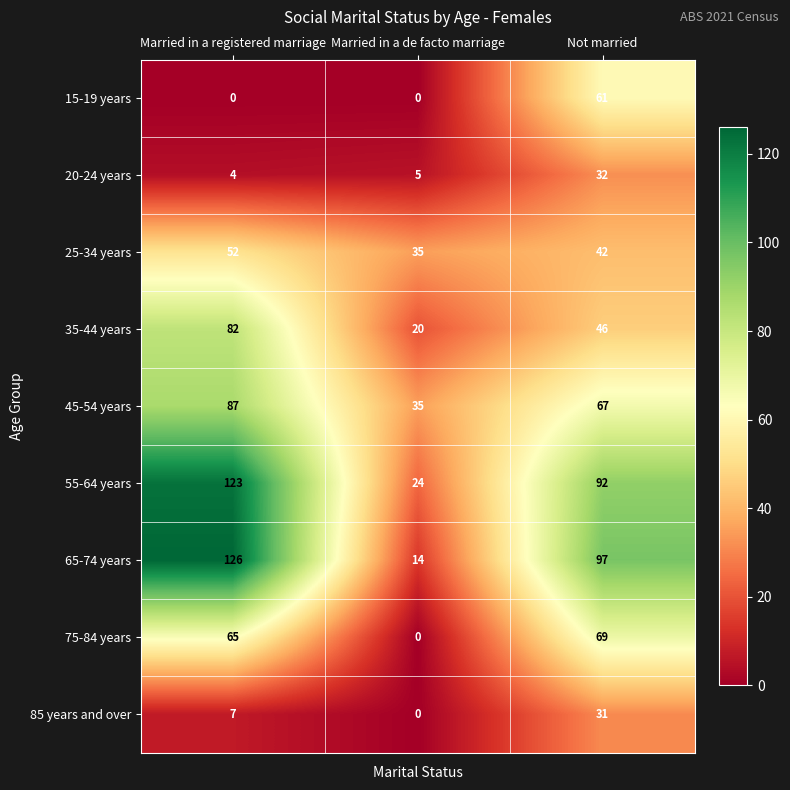

Where does the 55-64 years series first go above 92?

Married in a registered marriage